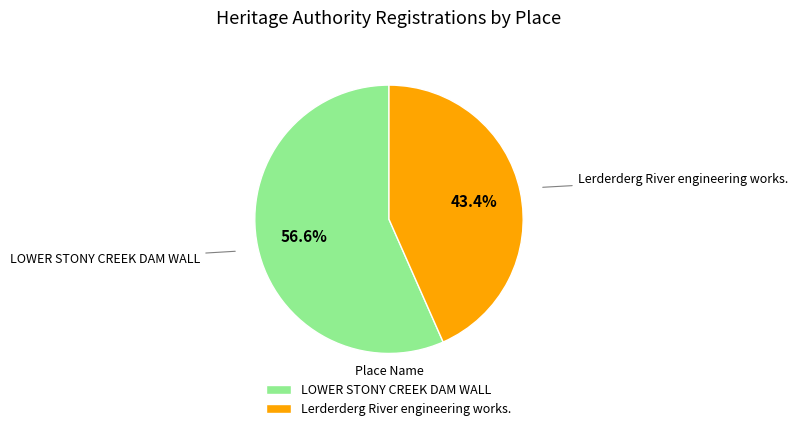

What is the smallest slice in the pie chart?

Lerderderg River engineering works.